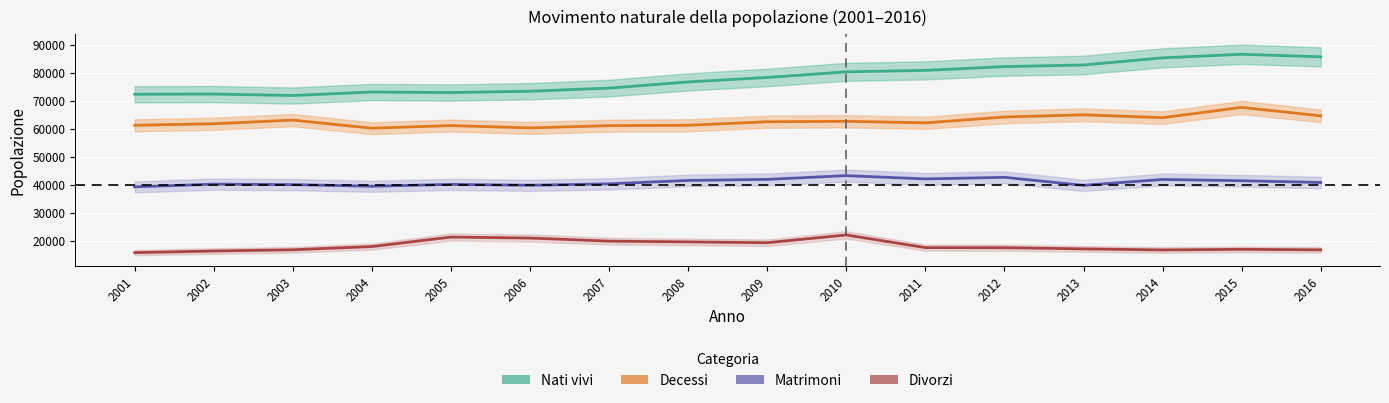

What is the value of the Matrimoni point at the 9th from the left?

41918